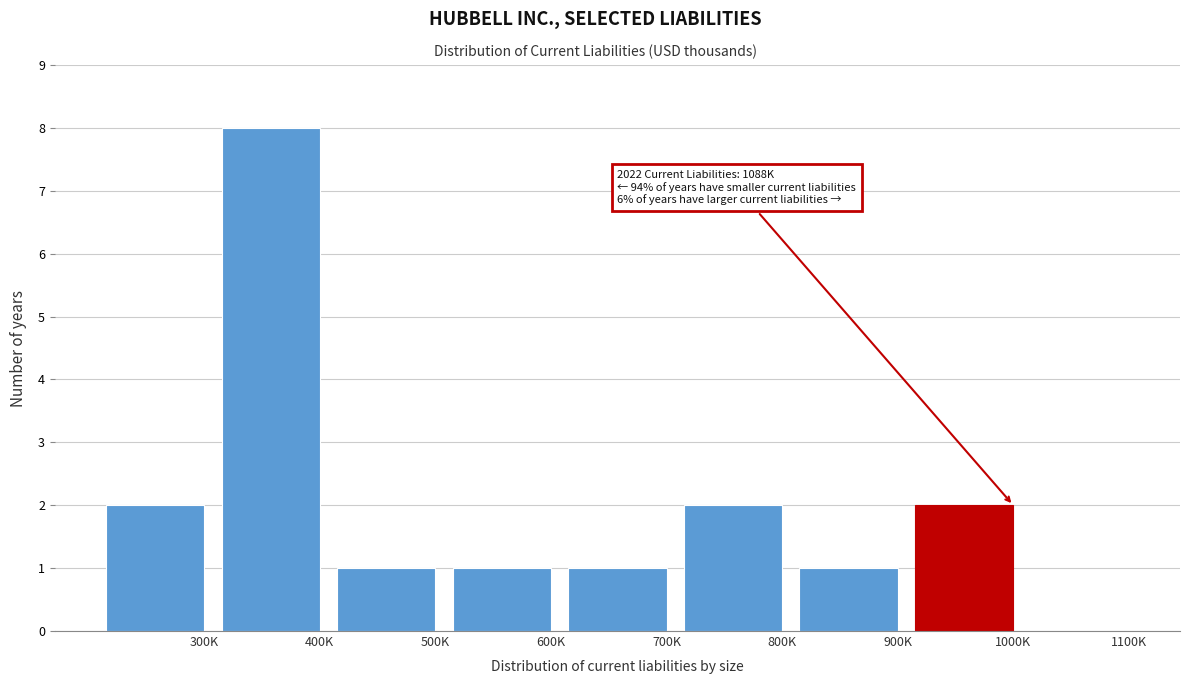

Reading right to left, extract all data points from this chart.

1100K=0	1000K=2	900K=1	800K=2	700K=1	600K=1	500K=1	400K=8	300K=2